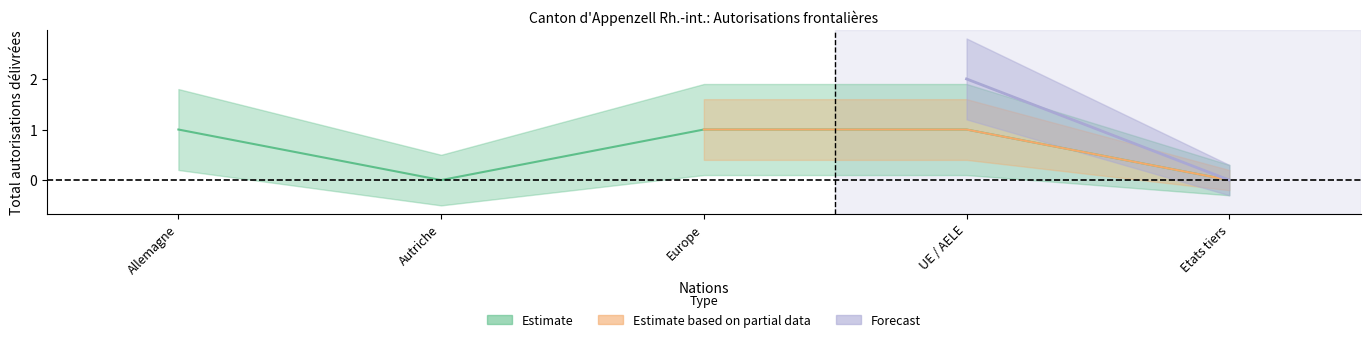

True or false: Estimate has a value of 2 at Allemagne.

False